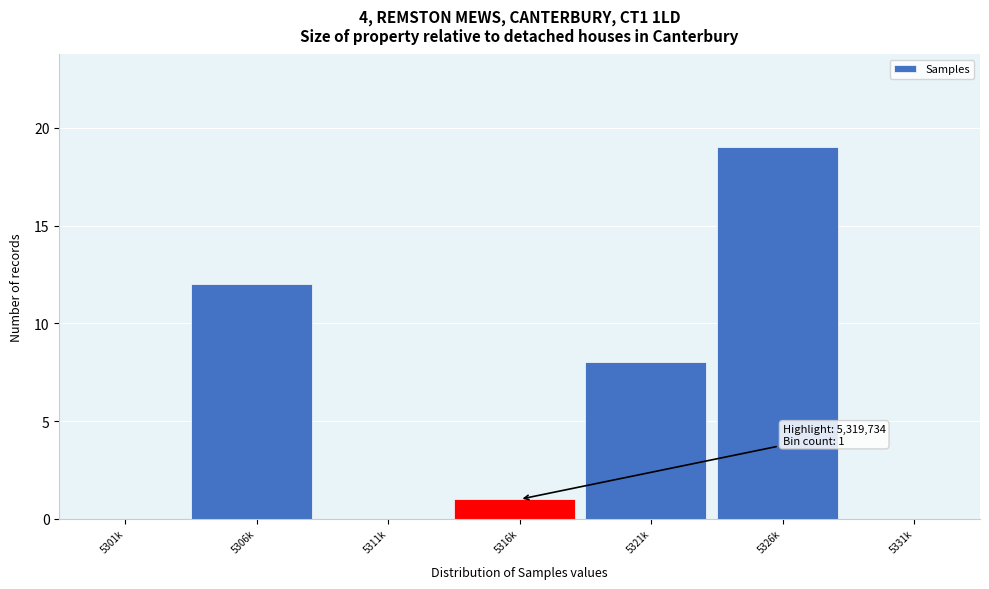

Reading left to right, what are all the values shown in this chart?

5301k=0	5306k=12	5311k=0	5316k=1	5321k=8	5326k=19	5331k=0